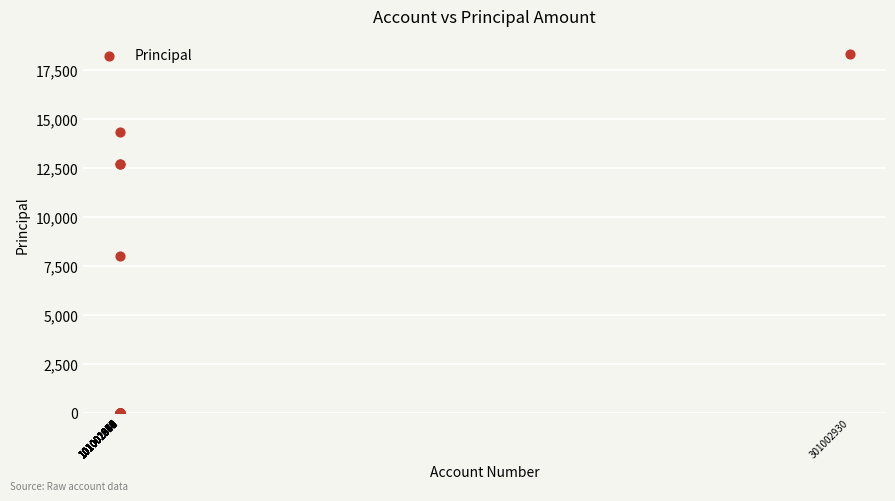

What Y value in the scatter plot is closest to 9150?

8000